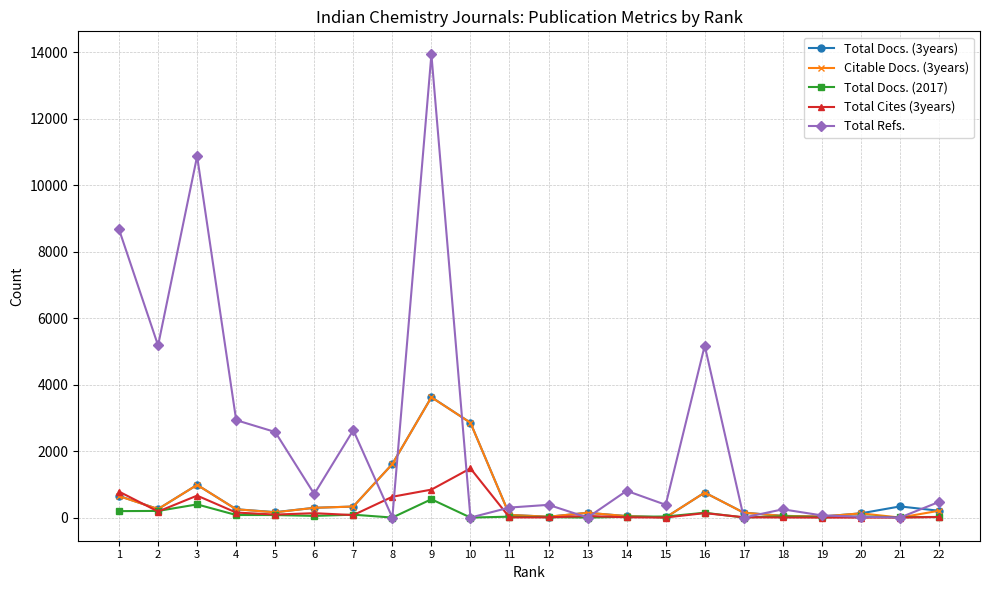

What is the value of the Total Docs. (3years) point at the 12th from the left?

25